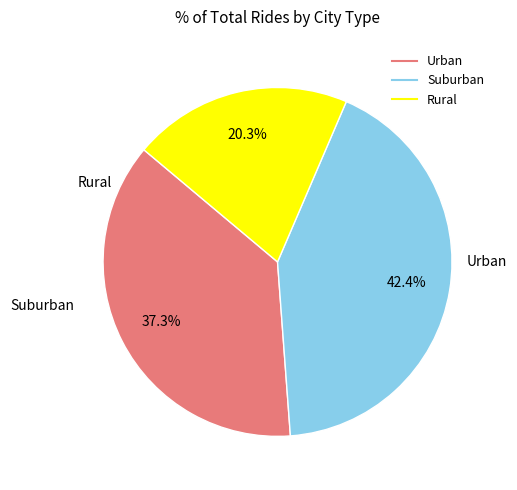

Does any single category account for the majority?

No